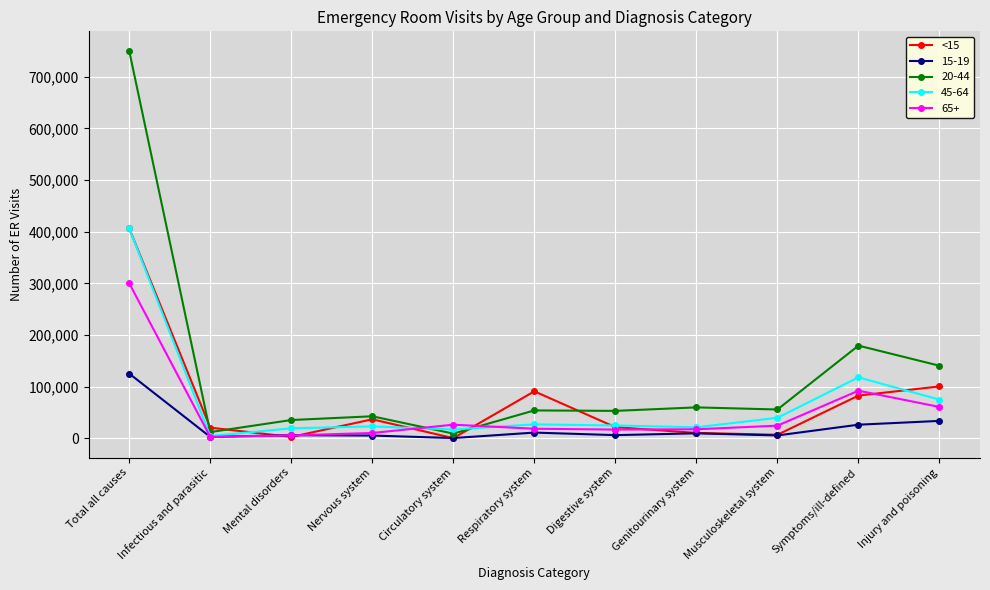

Which series has the largest range (max minus min)?

20-44